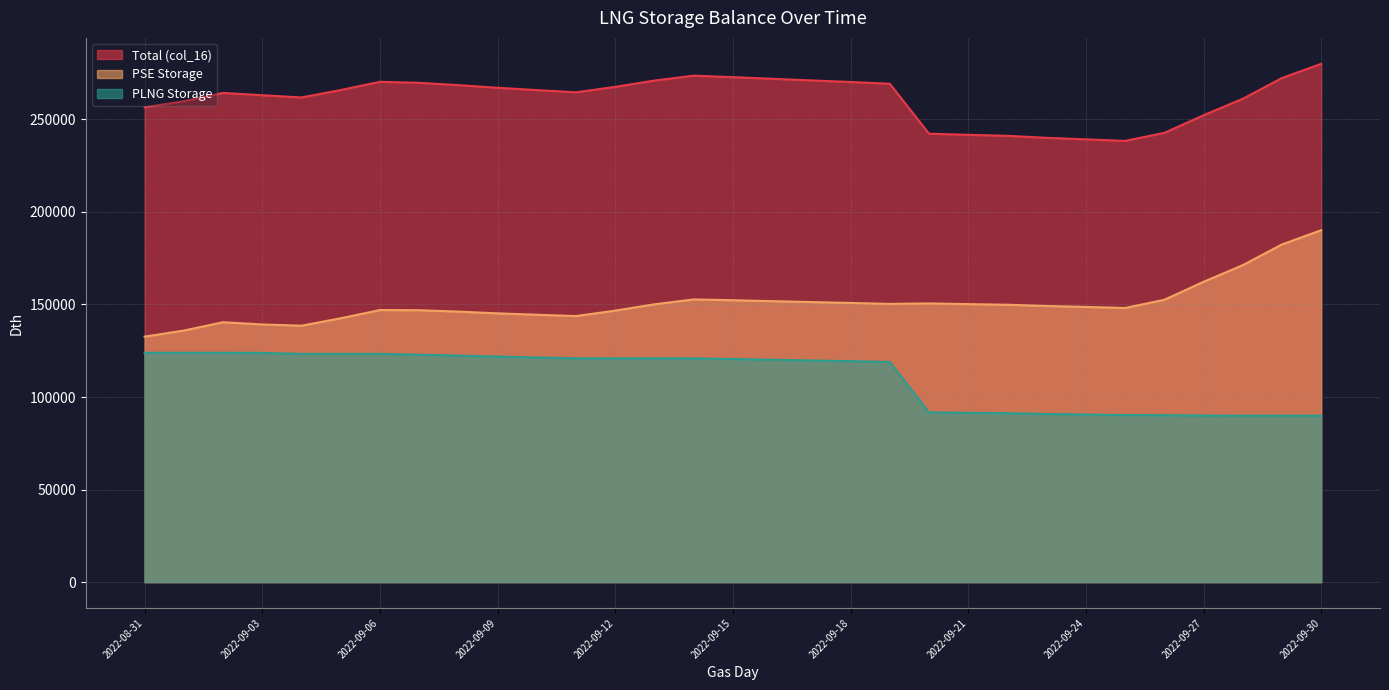

The Total (col_16) series shows 135352.0 at 2022-09-01. True or false?

False